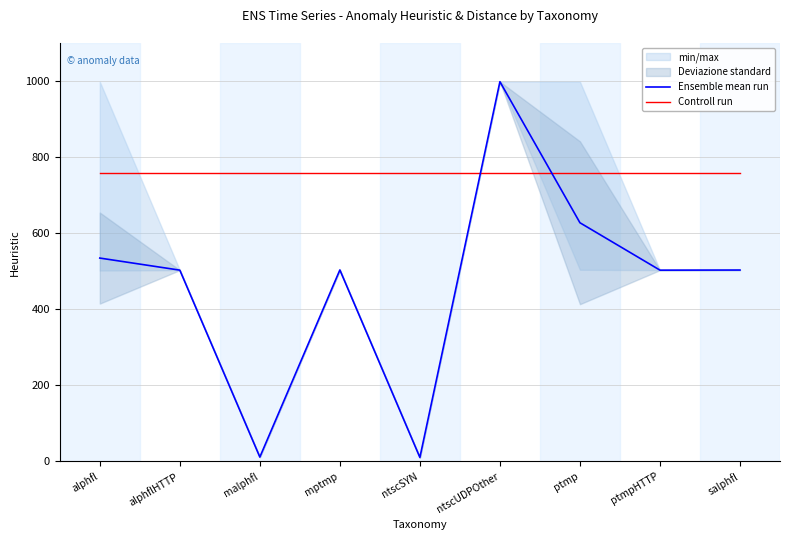

What is the difference between the highest and lowest values at ntscSYN?

749.8